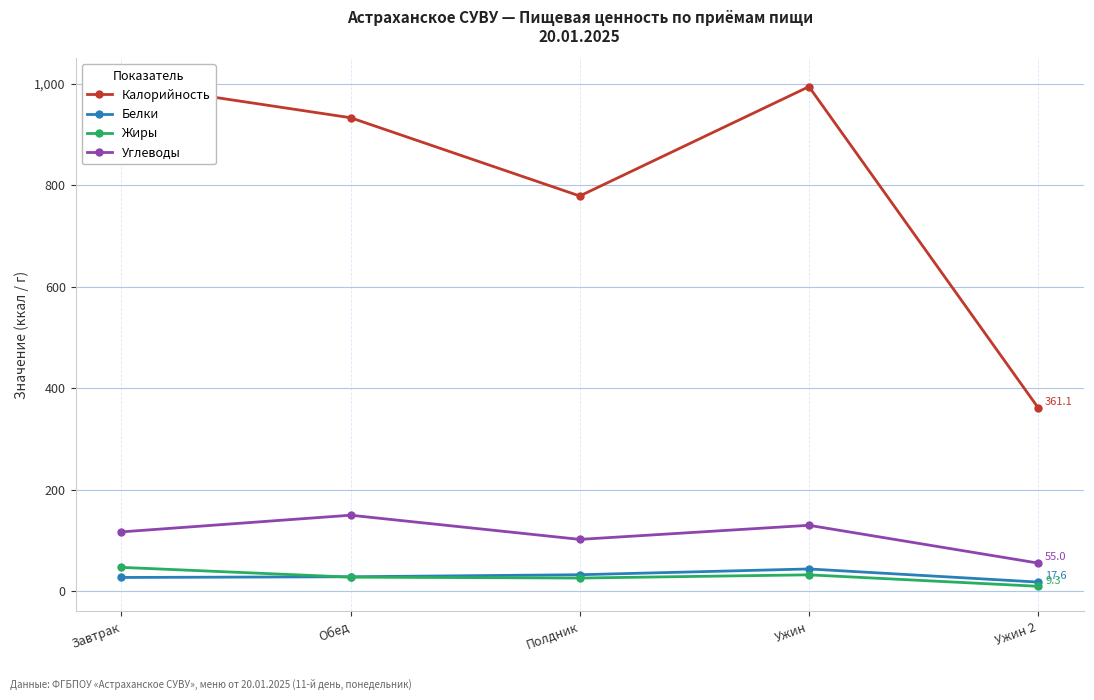

Which category has the lowest value in the Жиры series?

Ужин 2